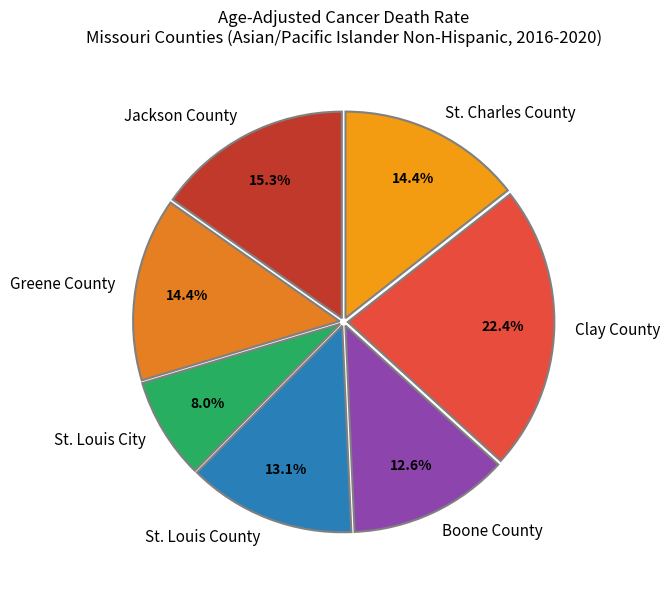

Between Boone County and St. Charles County, which is larger?

St. Charles County